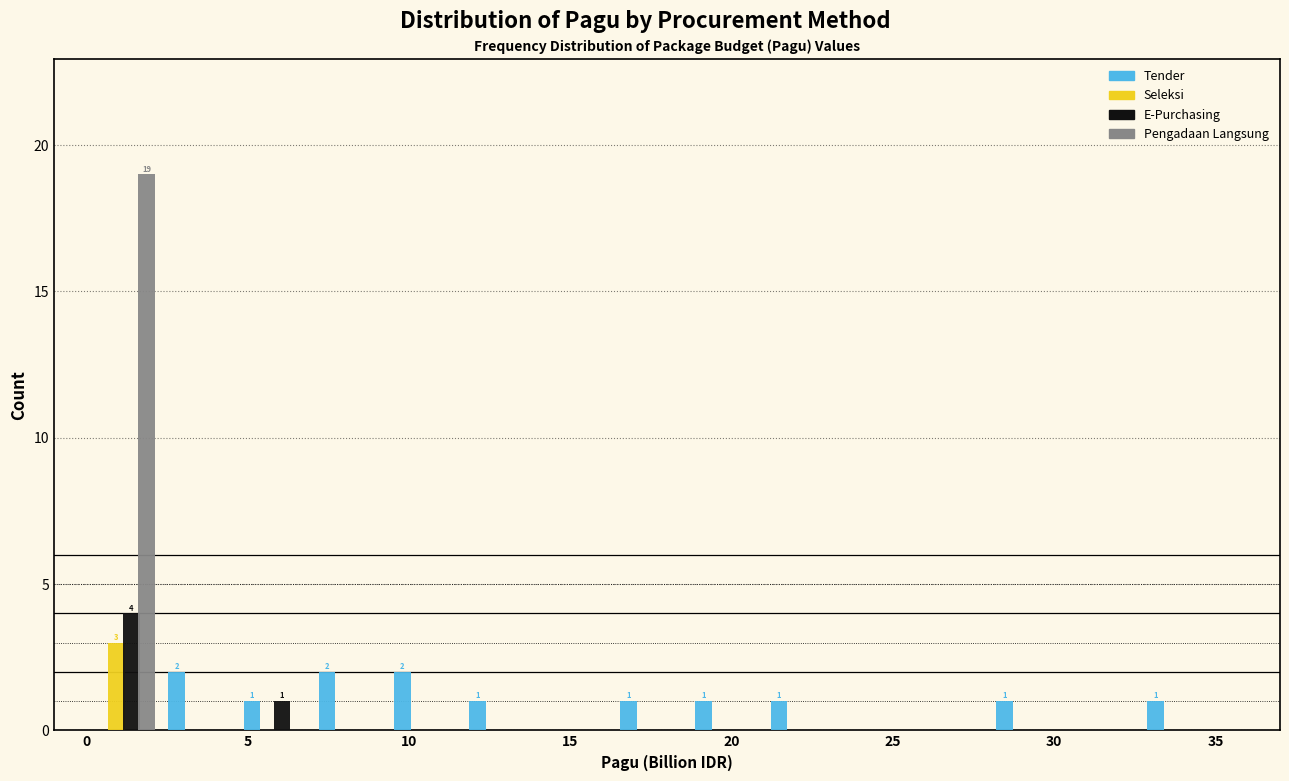

In the Pengadaan Langsung series, which range on the x-axis has the tallest bar?

0.0 to 2.5